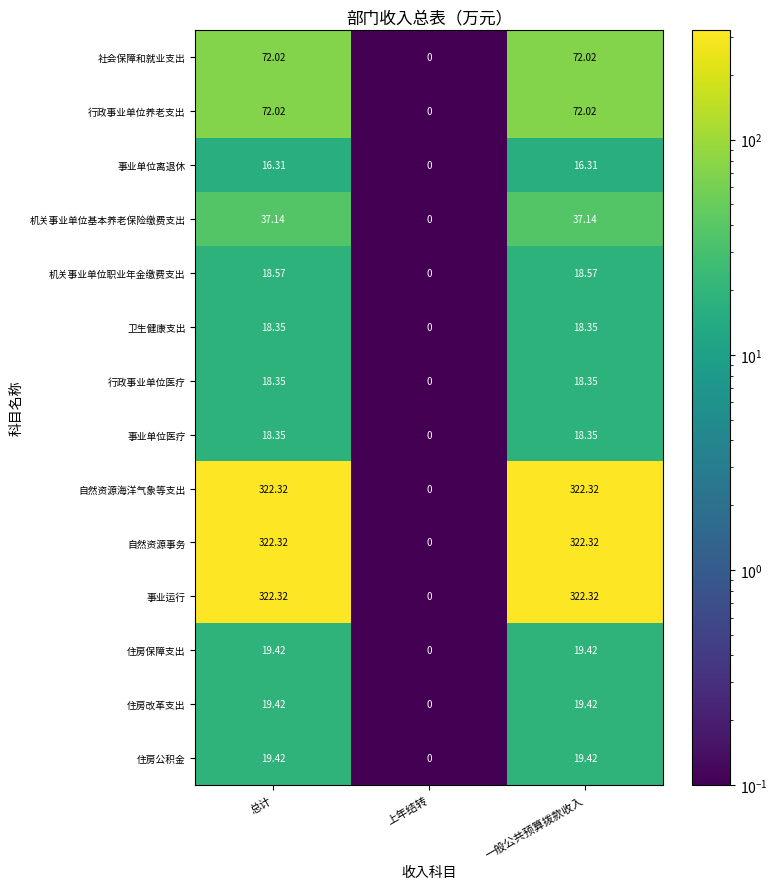

Where is 事业单位医疗 nearest to the value 9?

上年结转